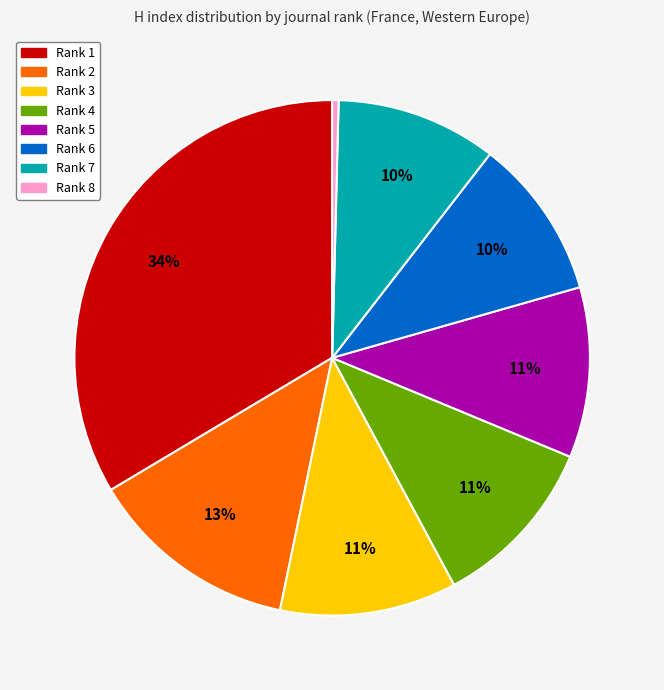

The Rank 4 slice represents 11% of the pie. True or false?

True